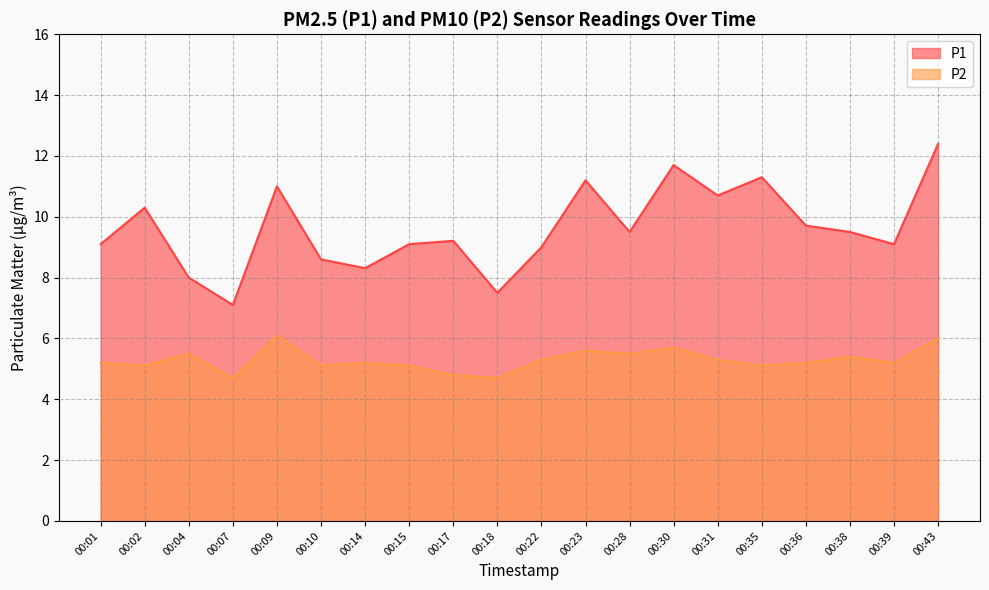

Reading right to left, extract all data points from this chart.

P1: 12.4	9.1	9.5	9.7	11.3	10.7	11.7	9.5	11.2	9.0	7.5	9.2	9.1	8.3	8.6	11.0	7.1	8.0	10.3	9.1
P2: 6.0	5.2	5.4	5.2	5.1	5.3	5.7	5.5	5.6	5.3	4.7	4.8	5.1	5.2	5.1	6.1	4.7	5.5	5.1	5.2